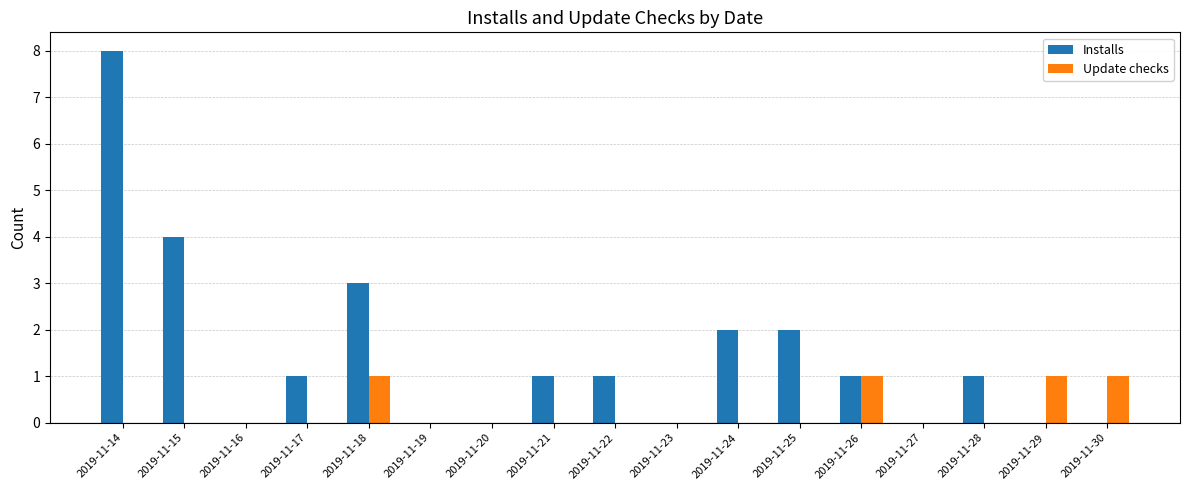

Which series has the largest total across all categories?

Installs